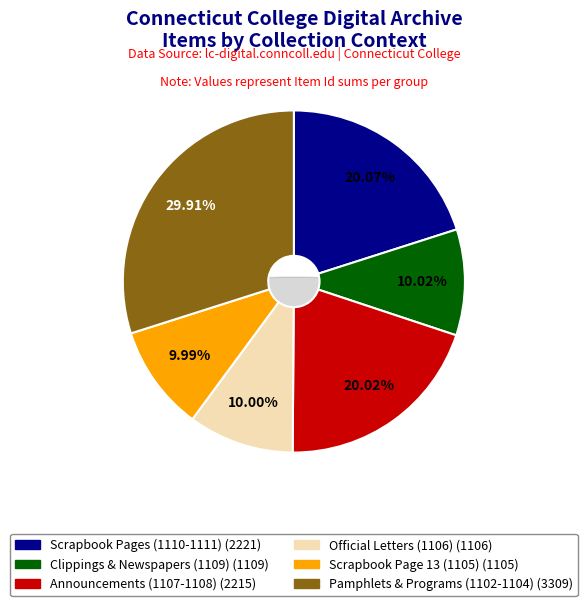

Do 1969 Fathers Weekend Program and Senior Day Announcement together represent more than half of the pie?

No